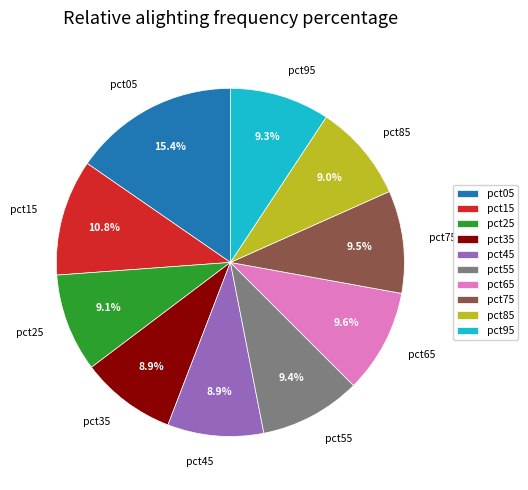

Approximately how many times larger is the value at pct55 compared to pct65?

1.0